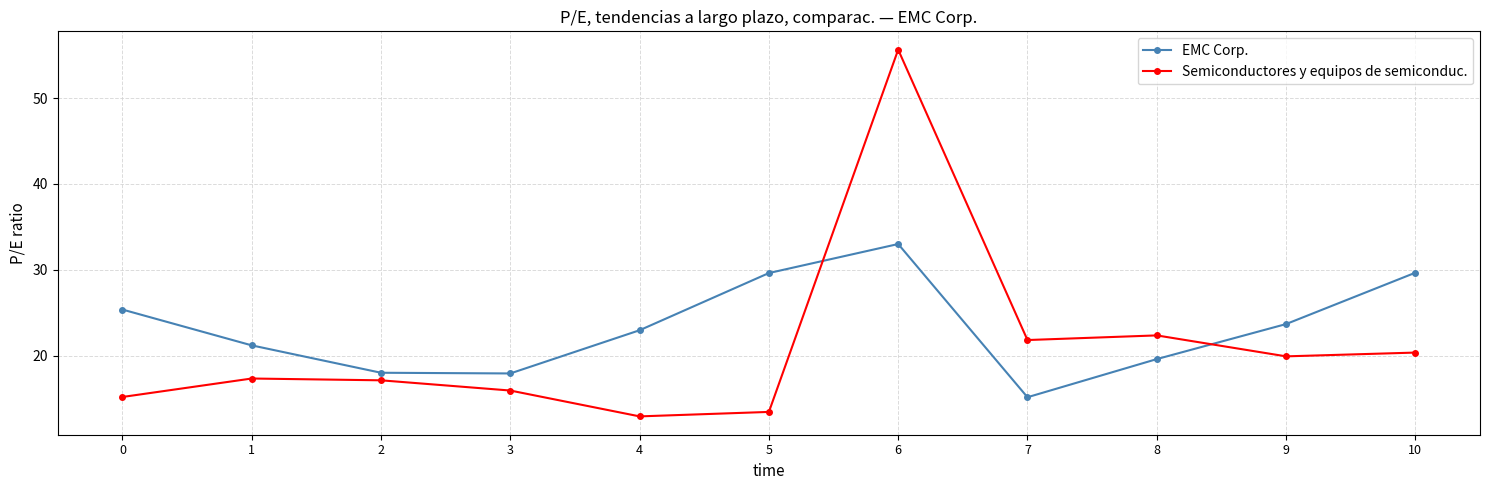

Which series changed the most between 9 and 10?

EMC Corp.